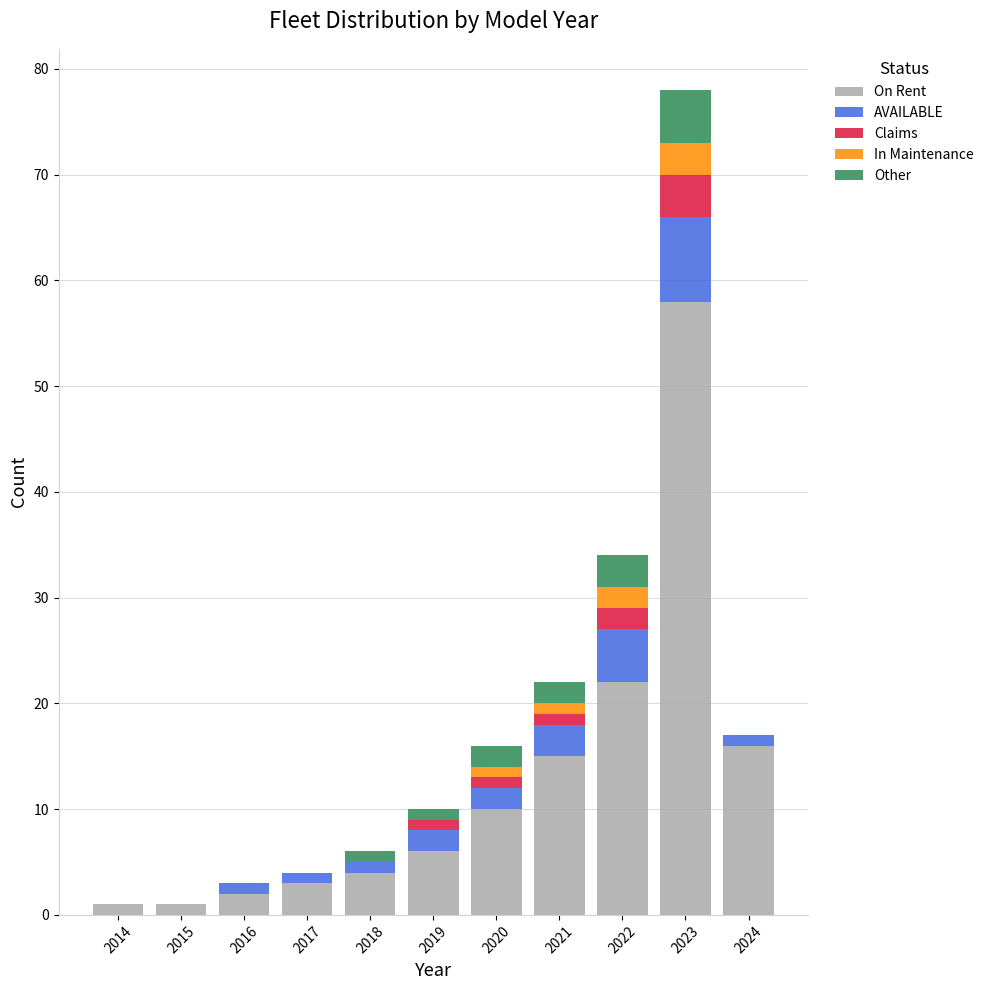

The value of On Rent at 2019 is 3. True or false?

False